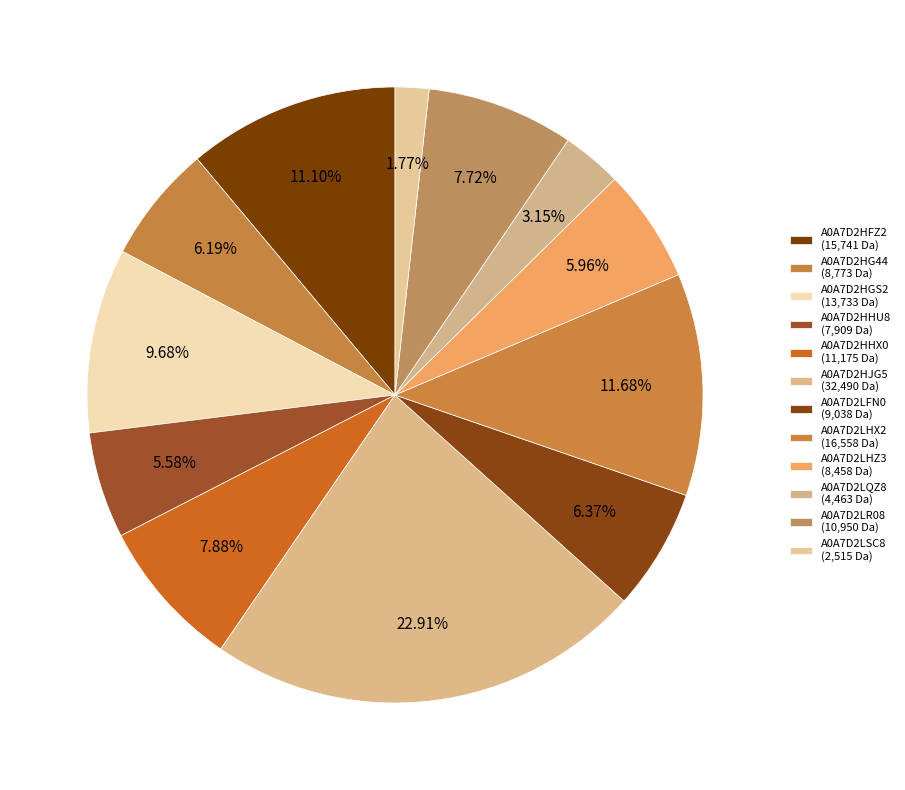

Approximately how many times larger is the value at A0A7D2LQZ8 compared to A0A7D2LHX2?

0.3